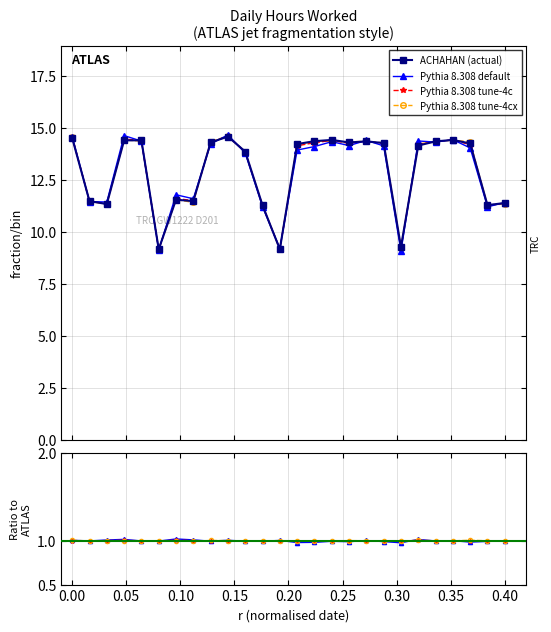

Is it true that Pythia 8.308 tune-4c equals 1.4 at 0.25?

False